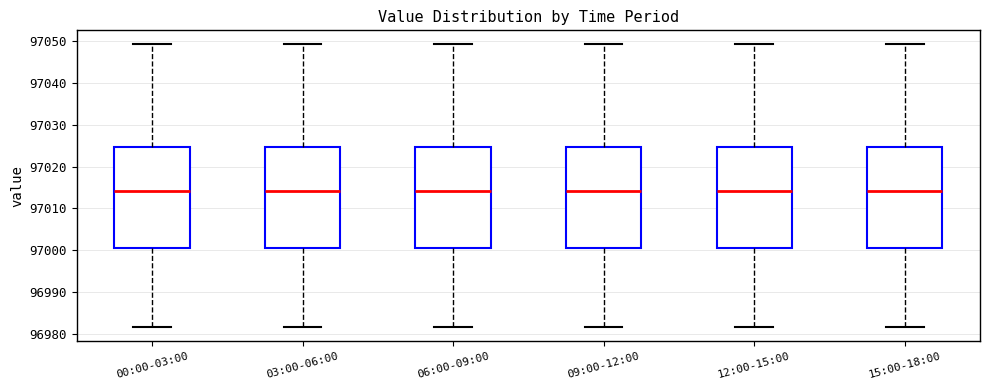

Reading left to right, transcribe this box plot: for each box, give where its median line is, the range the box spans, and where its two whiskers end, as read against the y-axis. The values are not printed on the chart, so give them approximately, as read against the axis.

00:00-03:00: median 97014, box 97001 to 97025, whiskers 96982 to 97049
03:00-06:00: median 97014, box 97001 to 97025, whiskers 96982 to 97049
06:00-09:00: median 97014, box 97001 to 97025, whiskers 96982 to 97049
09:00-12:00: median 97014, box 97001 to 97025, whiskers 96982 to 97049
12:00-15:00: median 97014, box 97001 to 97025, whiskers 96982 to 97049
15:00-18:00: median 97014, box 97001 to 97025, whiskers 96982 to 97049